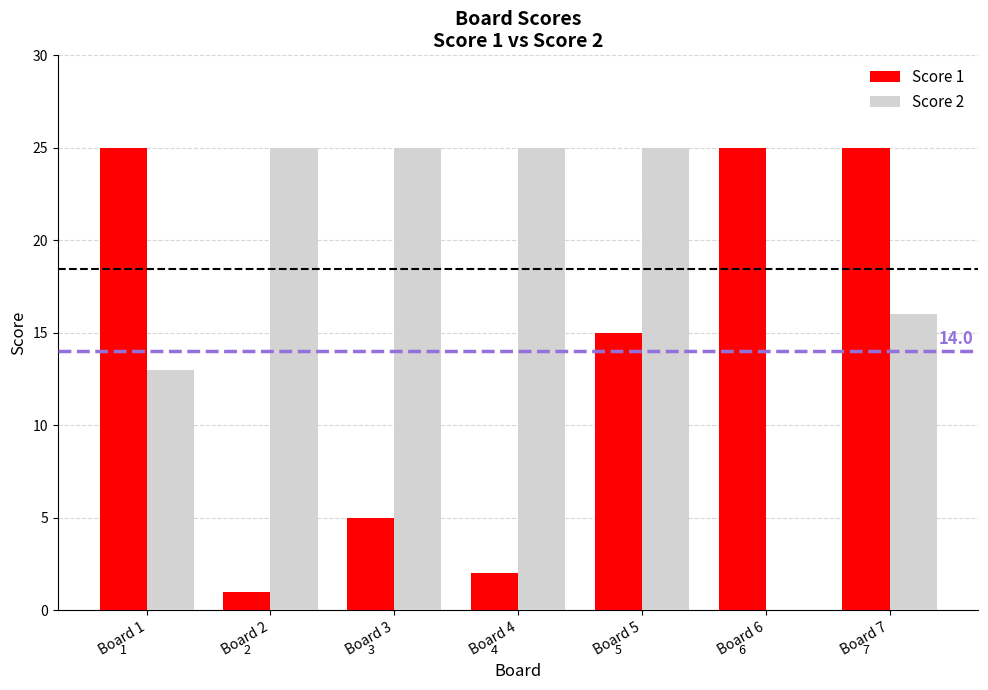

What are all the series names shown in the legend?

Score 1, Score 2